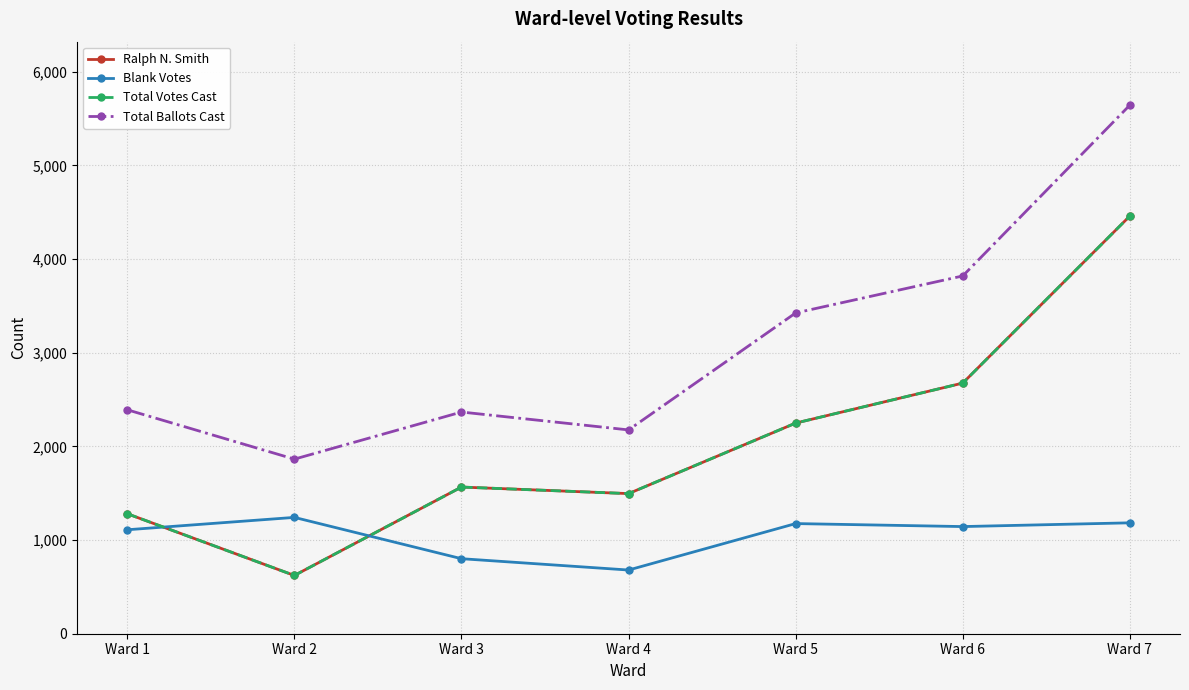

What is the value of the Total Votes Cast point at the 5th from the left?

2249